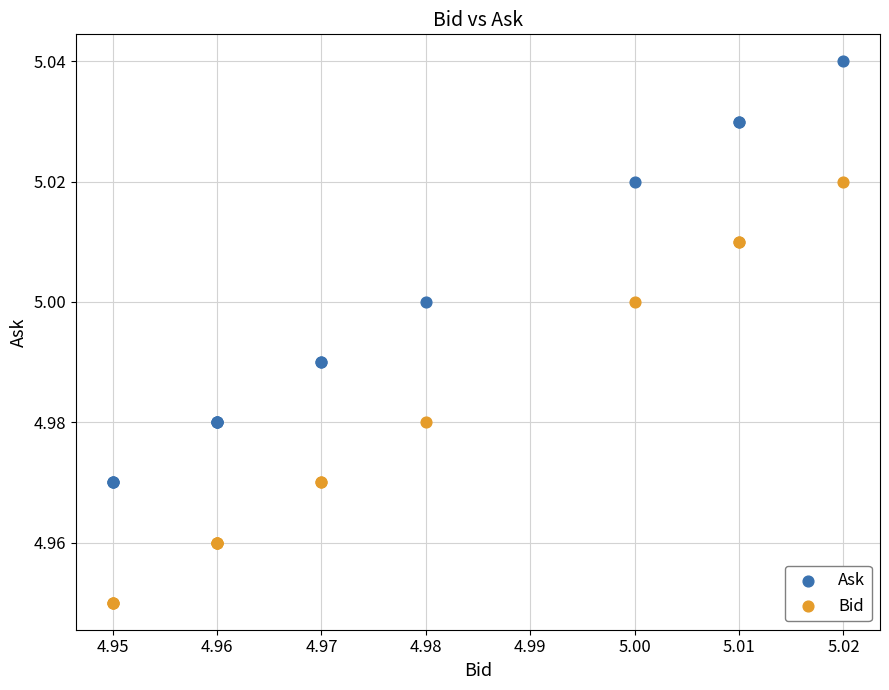

Which series contains the highest Y value?

Ask